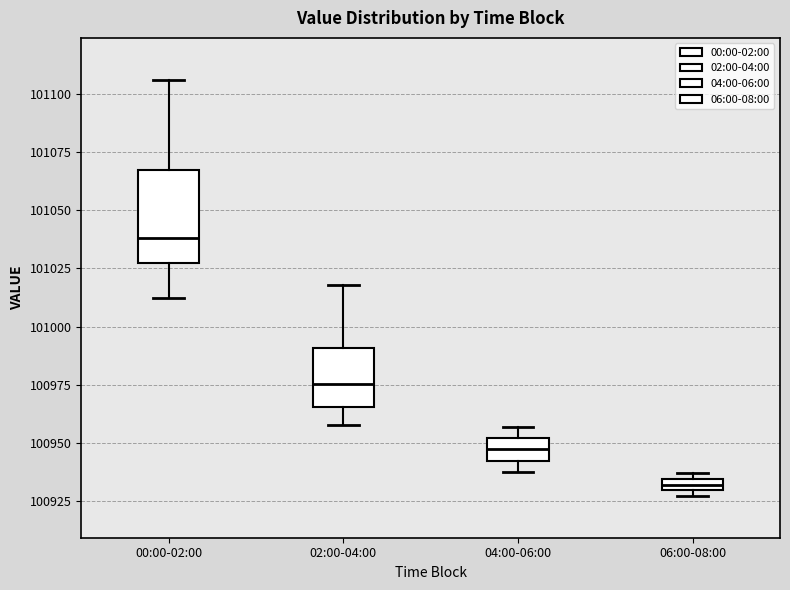

Where is the upper edge of the box for 00:00-02:00 on the y-axis? The values are not printed on the chart, so give them approximately, as read against the axis.

101065